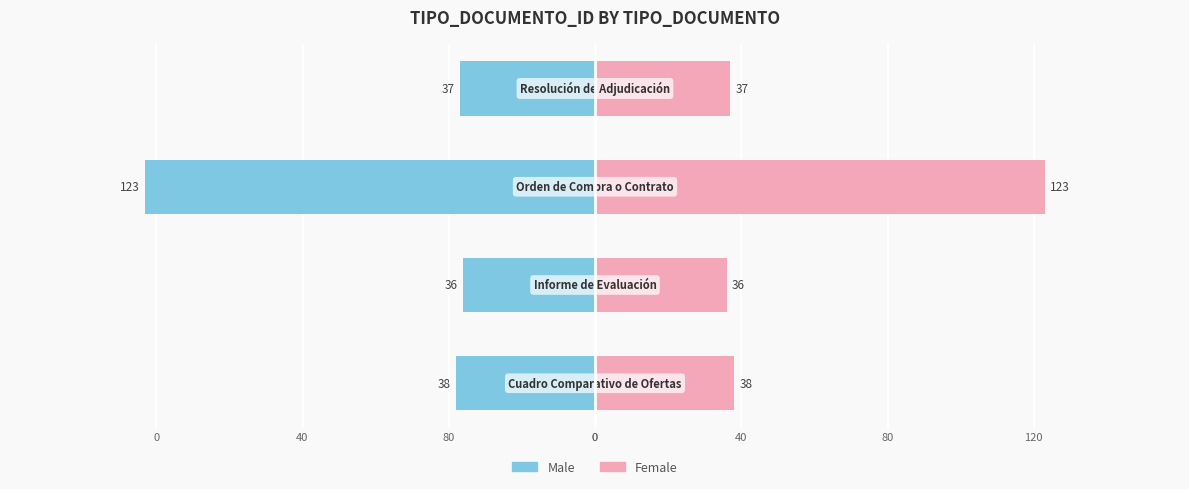

Reading left to right, what are all the values shown in this chart?

Male: 0=-38	80=-36	40=-123	0=-37
Female: 0=38	80=36	40=123	0=37